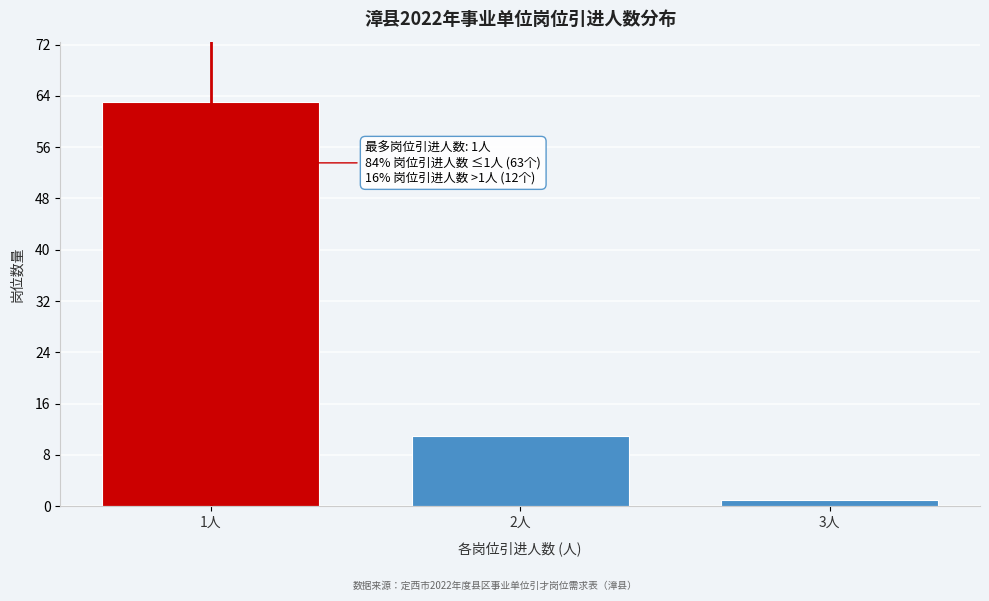

Reading right to left, list all the values displayed in this chart.

3人=1	2人=11	1人=63